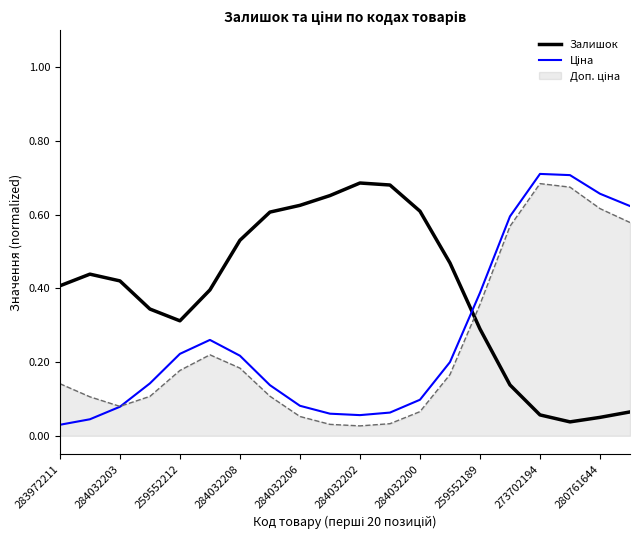

Which series has the largest total across all categories?

Залишок